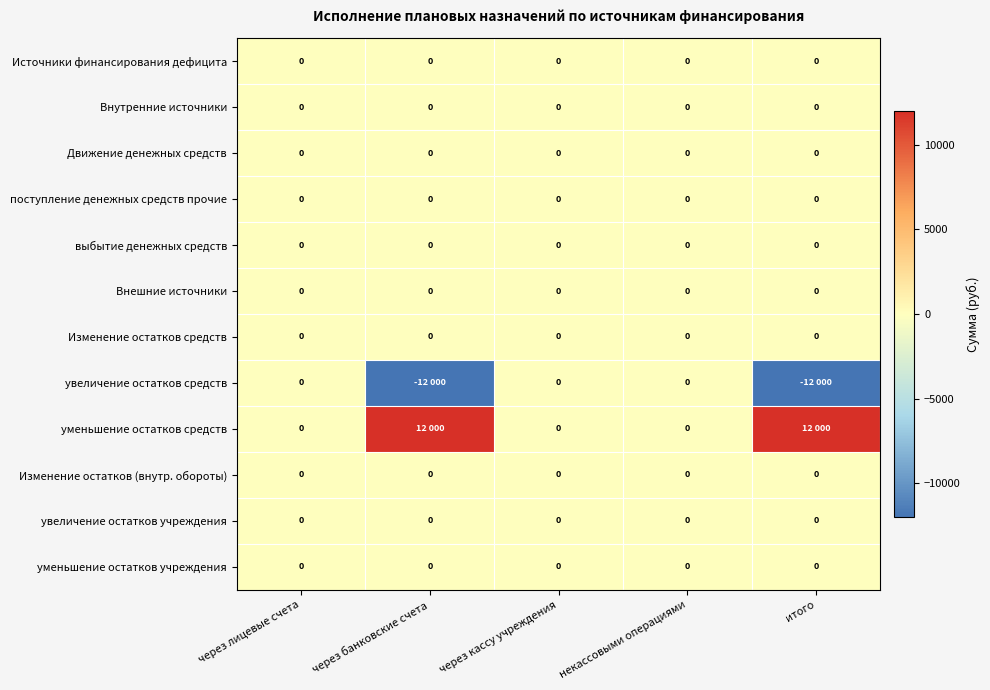

What is the spread (max minus min) of values at итого?

24000